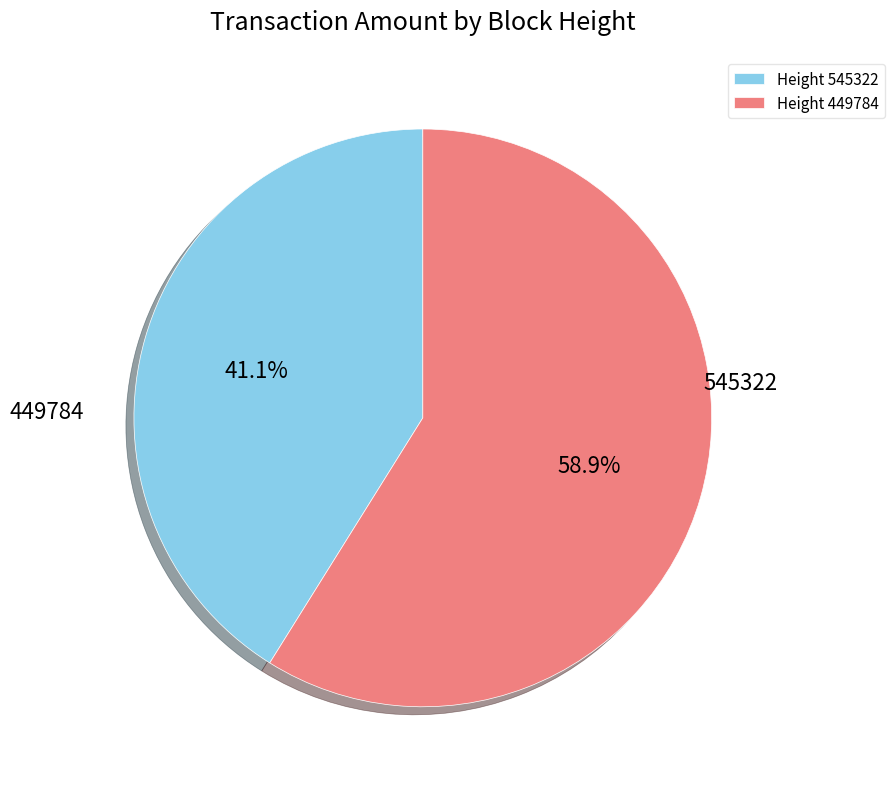

Is Height 545322 the majority of the pie?

No